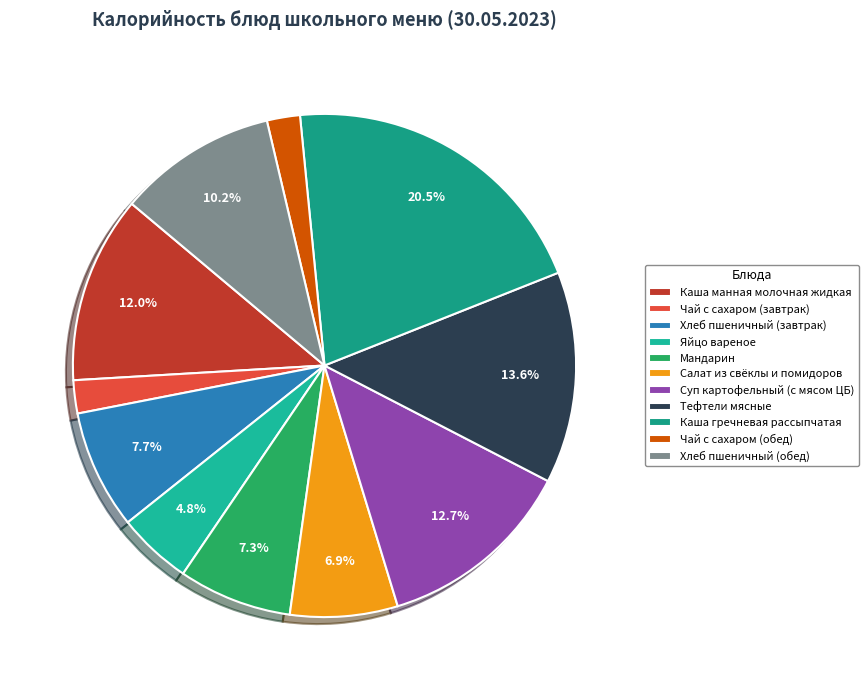

Which slice is the largest?

Каша гречневая рассыпчатая